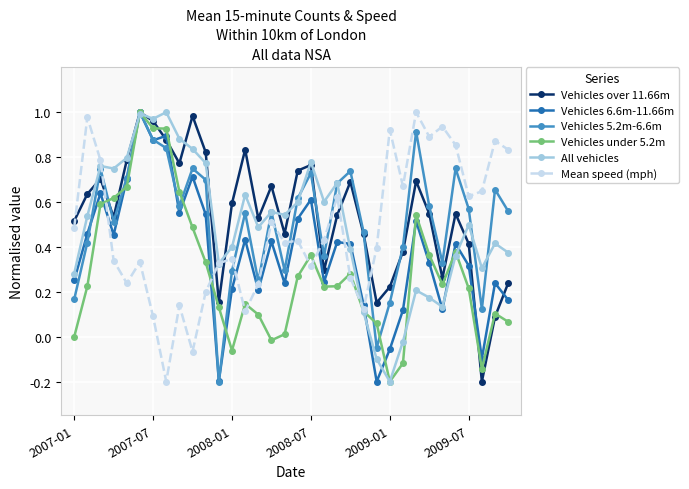

In Vehicles 5.2m-6.6m, how many points are higher than both neighbors (excluding endpoints)?

10